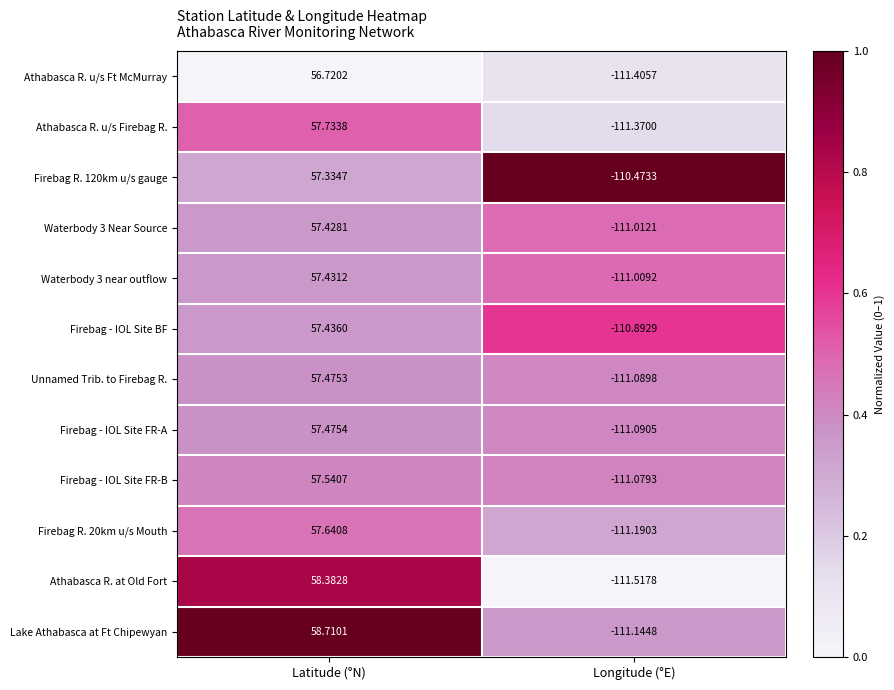

Rank the categories by Unnamed Trib. to Firebag R. value from highest to lowest.

Latitude (°N), Longitude (°E)